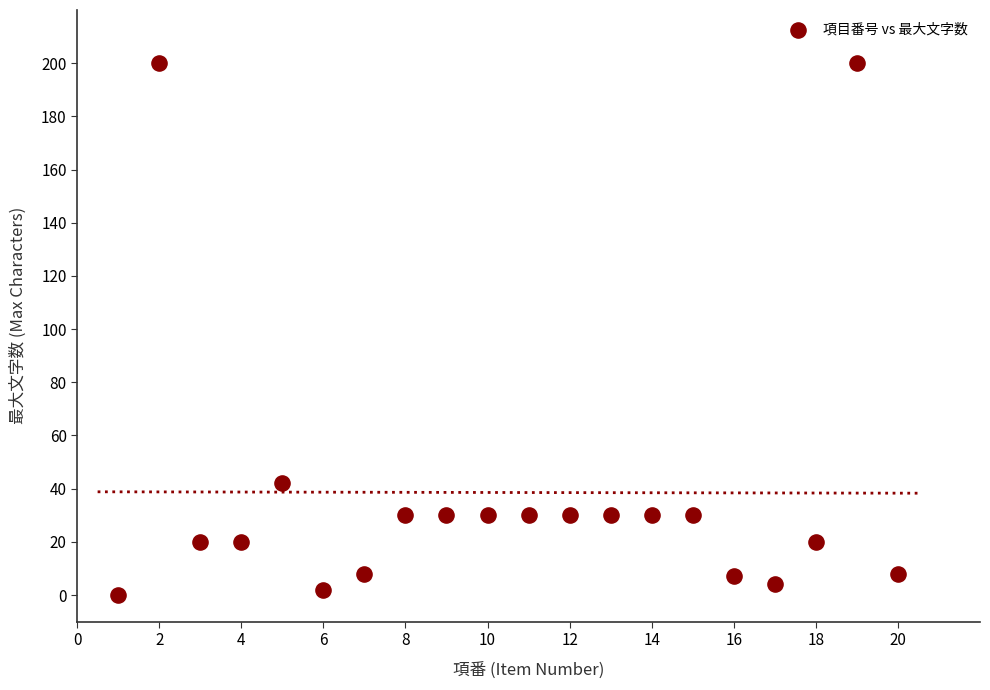

What Y value in the scatter plot is closest to 100?

42